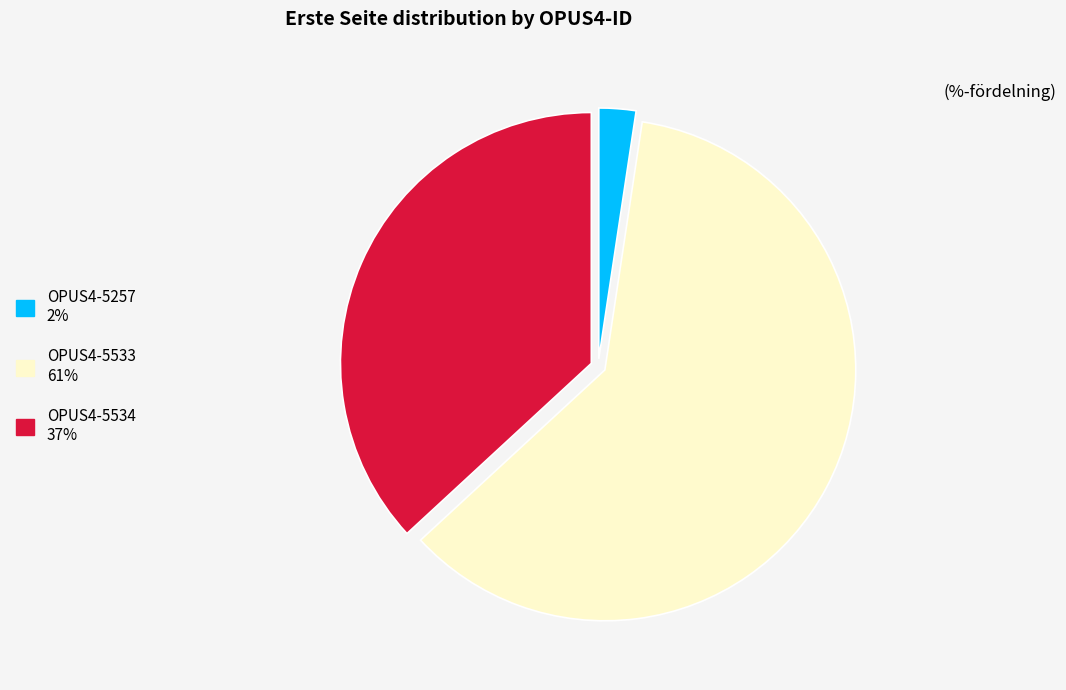

Which has a higher value, OPUS4-5257 or OPUS4-5533?

OPUS4-5533